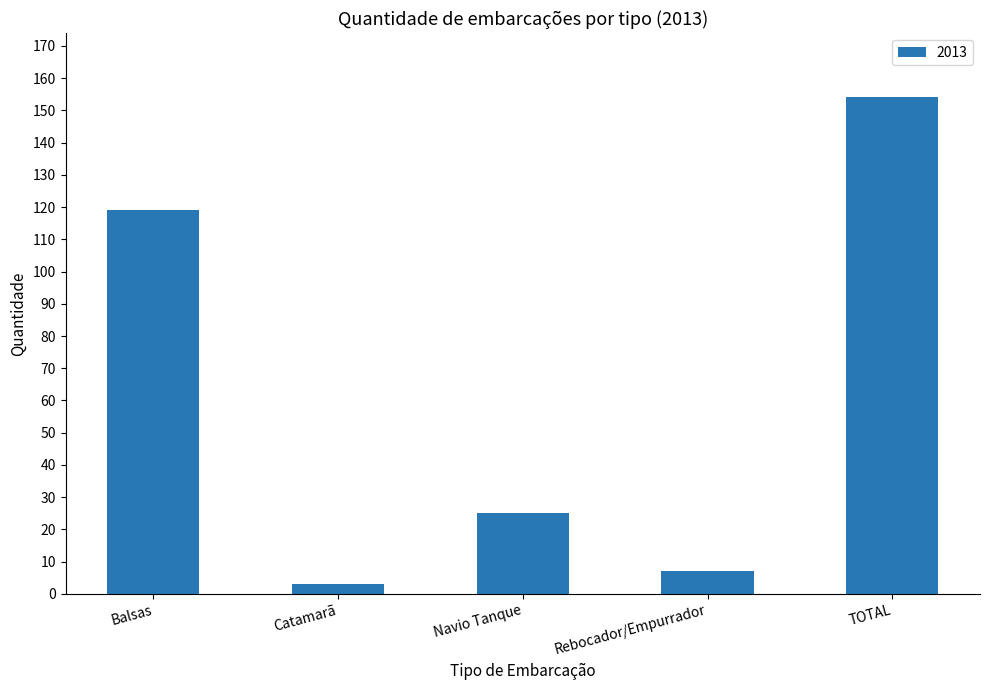

What is the minimum value shown in the chart?

3